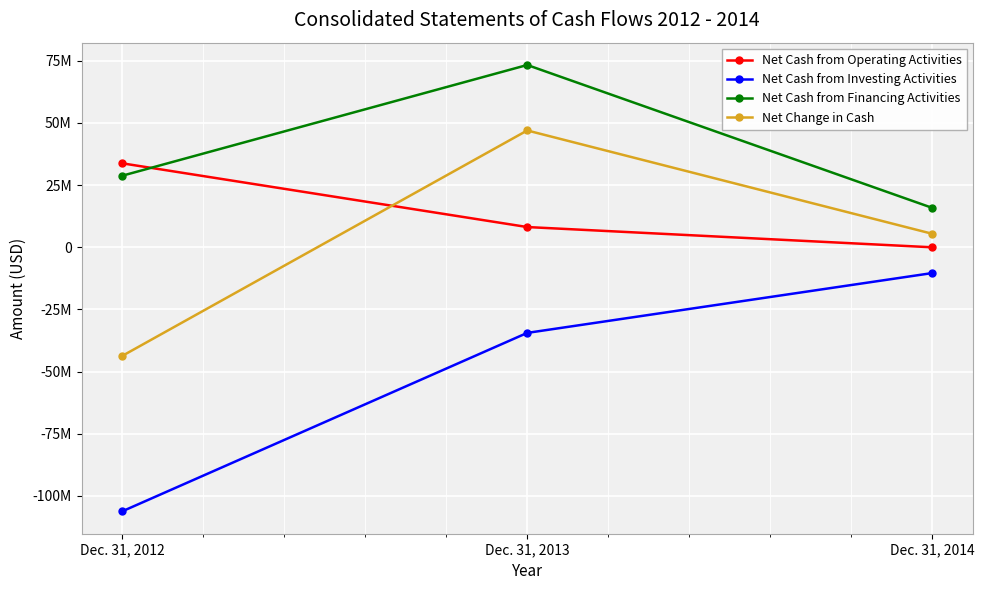

What is the maximum value for Net Change in Cash?

46946416